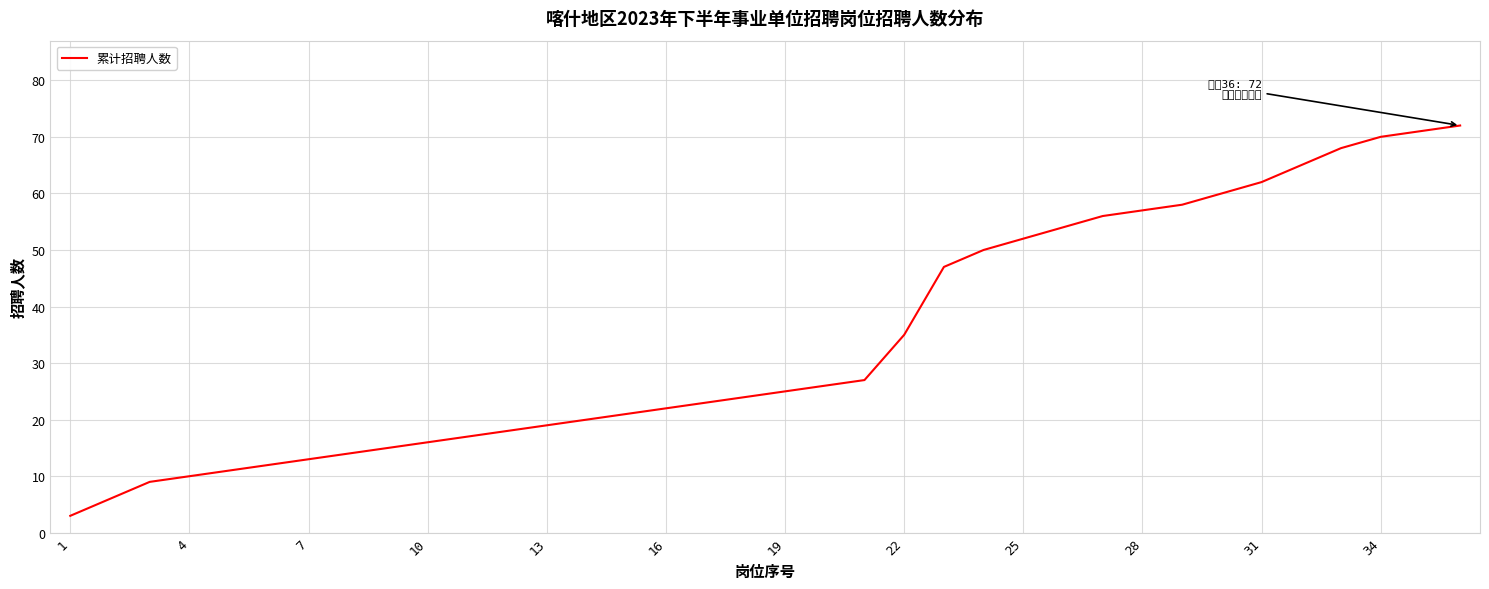

What is the minimum value shown in the chart?

3